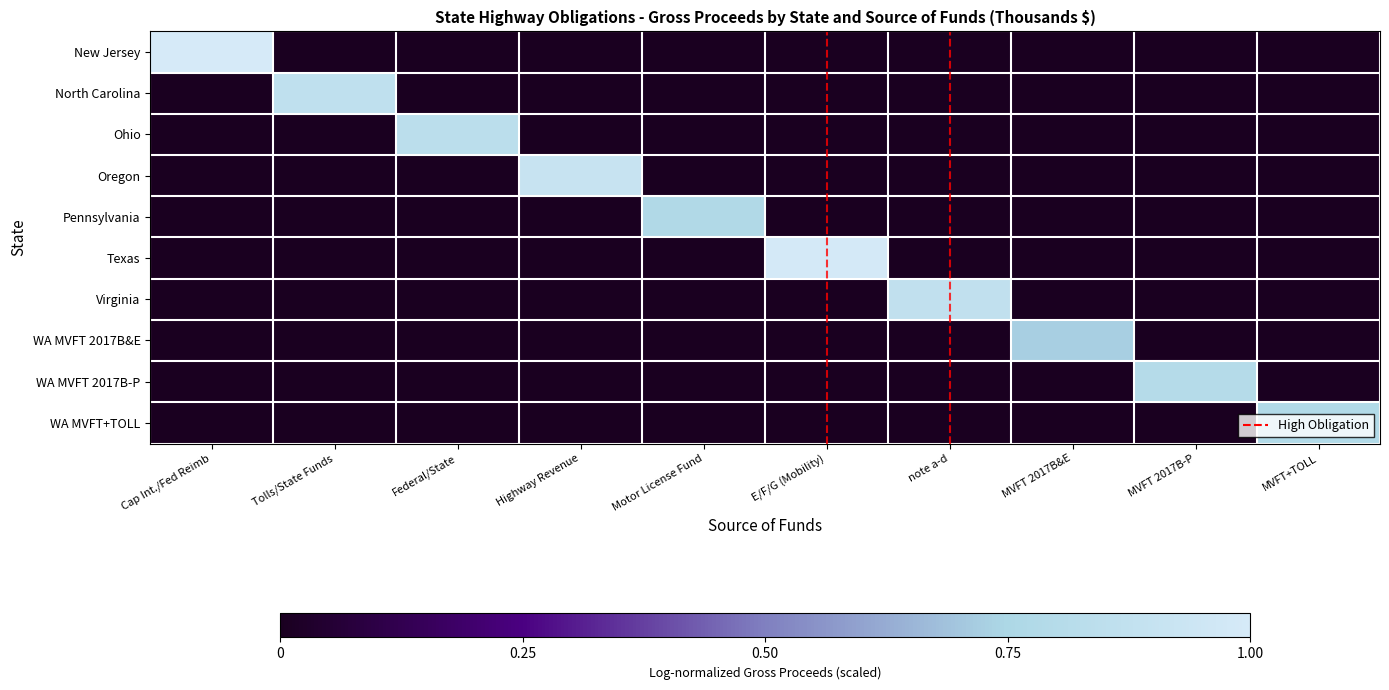

Reading left to right, list all the values displayed in this chart.

New Jersey: Cap Int./Fed Reimb=1.0	Tolls/State Funds=0.0	Federal/State=0.0	Highway Revenue=0.0	Motor License Fund=0.0	E/F/G (Mobility)=0.0	note a-d=0.0	MVFT 2017B&E=0.0	MVFT 2017B-P=0.0	MVFT+TOLL=0.0
North Carolina: Cap Int./Fed Reimb=0.0	Tolls/State Funds=0.9	Federal/State=0.0	Highway Revenue=0.0	Motor License Fund=0.0	E/F/G (Mobility)=0.0	note a-d=0.0	MVFT 2017B&E=0.0	MVFT 2017B-P=0.0	MVFT+TOLL=0.0
Ohio: Cap Int./Fed Reimb=0.0	Tolls/State Funds=0.0	Federal/State=0.8	Highway Revenue=0.0	Motor License Fund=0.0	E/F/G (Mobility)=0.0	note a-d=0.0	MVFT 2017B&E=0.0	MVFT 2017B-P=0.0	MVFT+TOLL=0.0
Oregon: Cap Int./Fed Reimb=0.0	Tolls/State Funds=0.0	Federal/State=0.0	Highway Revenue=0.9	Motor License Fund=0.0	E/F/G (Mobility)=0.0	note a-d=0.0	MVFT 2017B&E=0.0	MVFT 2017B-P=0.0	MVFT+TOLL=0.0
Pennsylvania: Cap Int./Fed Reimb=0.0	Tolls/State Funds=0.0	Federal/State=0.0	Highway Revenue=0.0	Motor License Fund=0.8	E/F/G (Mobility)=0.0	note a-d=0.0	MVFT 2017B&E=0.0	MVFT 2017B-P=0.0	MVFT+TOLL=0.0
Texas: Cap Int./Fed Reimb=0.0	Tolls/State Funds=0.0	Federal/State=0.0	Highway Revenue=0.0	Motor License Fund=0.0	E/F/G (Mobility)=1.0	note a-d=0.0	MVFT 2017B&E=0.0	MVFT 2017B-P=0.0	MVFT+TOLL=0.0
Virginia: Cap Int./Fed Reimb=0.0	Tolls/State Funds=0.0	Federal/State=0.0	Highway Revenue=0.0	Motor License Fund=0.0	E/F/G (Mobility)=0.0	note a-d=0.9	MVFT 2017B&E=0.0	MVFT 2017B-P=0.0	MVFT+TOLL=0.0
Washington_MVFT_2017B_E: Cap Int./Fed Reimb=0.0	Tolls/State Funds=0.0	Federal/State=0.0	Highway Revenue=0.0	Motor License Fund=0.0	E/F/G (Mobility)=0.0	note a-d=0.0	MVFT 2017B&E=0.7	MVFT 2017B-P=0.0	MVFT+TOLL=0.0
Washington_MVFT_2017B_P: Cap Int./Fed Reimb=0.0	Tolls/State Funds=0.0	Federal/State=0.0	Highway Revenue=0.0	Motor License Fund=0.0	E/F/G (Mobility)=0.0	note a-d=0.0	MVFT 2017B&E=0.0	MVFT 2017B-P=0.8	MVFT+TOLL=0.0
Washington_MVFT_TOLL: Cap Int./Fed Reimb=0.0	Tolls/State Funds=0.0	Federal/State=0.0	Highway Revenue=0.0	Motor License Fund=0.0	E/F/G (Mobility)=0.0	note a-d=0.0	MVFT 2017B&E=0.0	MVFT 2017B-P=0.0	MVFT+TOLL=0.8